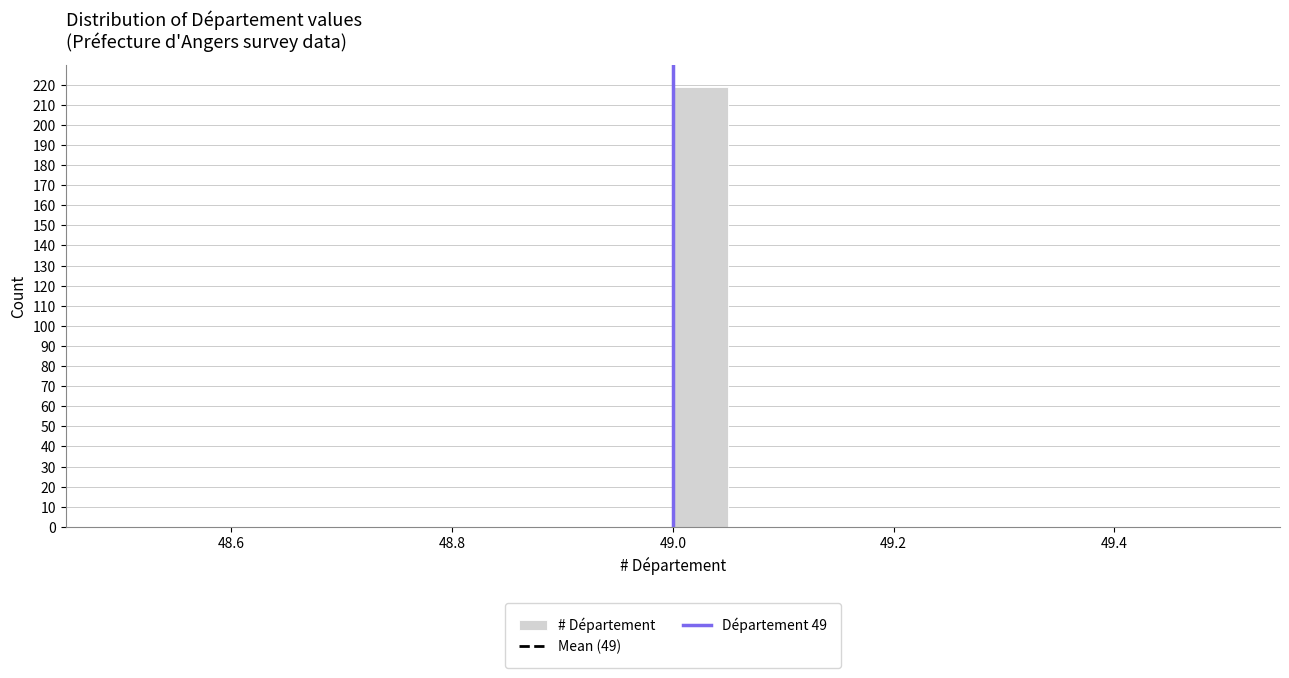

Read against the x-axis, roughly where is the centre of the tallest bar?

49.02